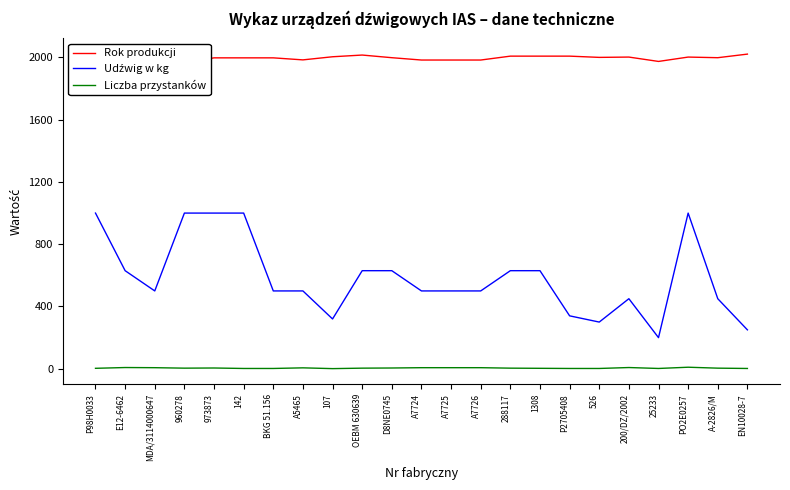

What is the label of the 6th point from the right?

526